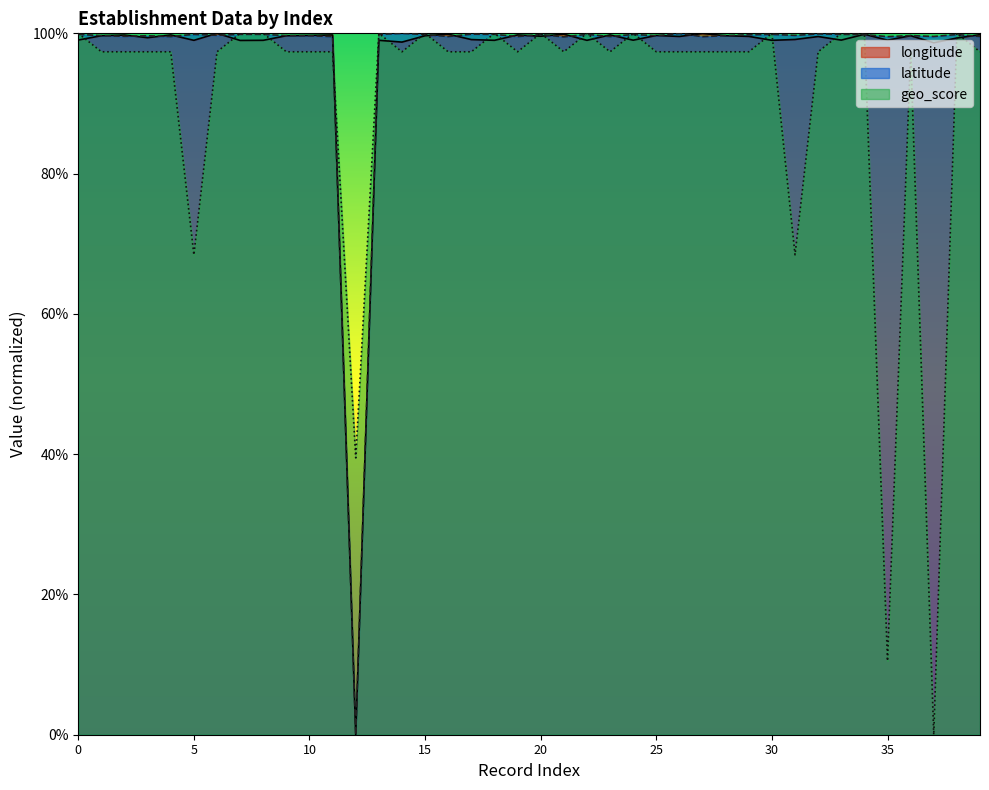

How many times do latitude and longitude cross each other?

22